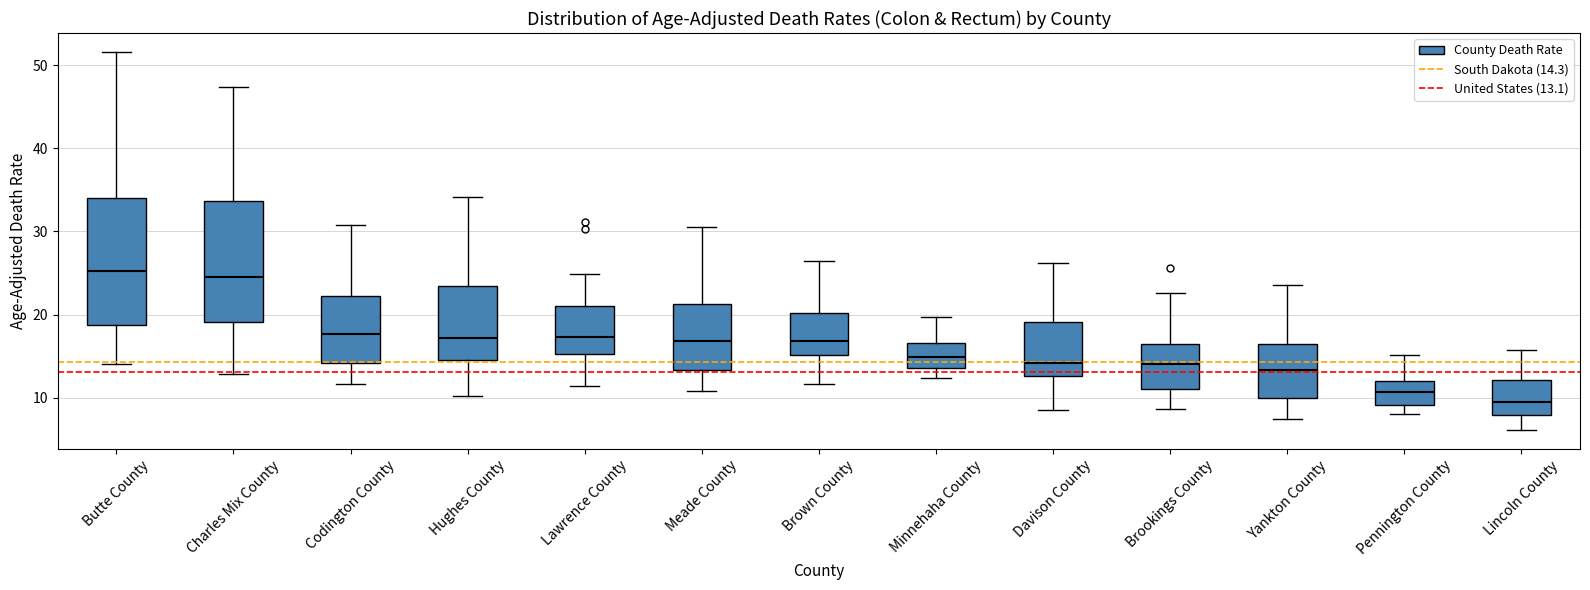

Reading left to right, read every box against the y-axis: the position of its median line, the range the box covers, and the ends of its whiskers. The values are not printed on the chart, so give them approximately, as read against the axis.

Butte County: median 25, box 19 to 34, whiskers 14 to 52
Charles Mix County: median 24, box 19 to 34, whiskers 13 to 47
Codington County: median 18, box 14 to 22, whiskers 12 to 31
Hughes County: median 17, box 15 to 23, whiskers 10 to 34
Lawrence County: median 17, box 15 to 21, whiskers 11 to 25
Meade County: median 17, box 13 to 21, whiskers 11 to 31
Brown County: median 17, box 15 to 20, whiskers 12 to 26
Minnehaha County: median 15, box 14 to 17, whiskers 12 to 20
Davison County: median 14, box 13 to 19, whiskers 9 to 26
Brookings County: median 14, box 11 to 16, whiskers 9 to 23
Yankton County: median 13, box 10 to 16, whiskers 7 to 24
Pennington County: median 11, box 9 to 12, whiskers 8 to 15
Lincoln County: median 9, box 8 to 12, whiskers 6 to 16